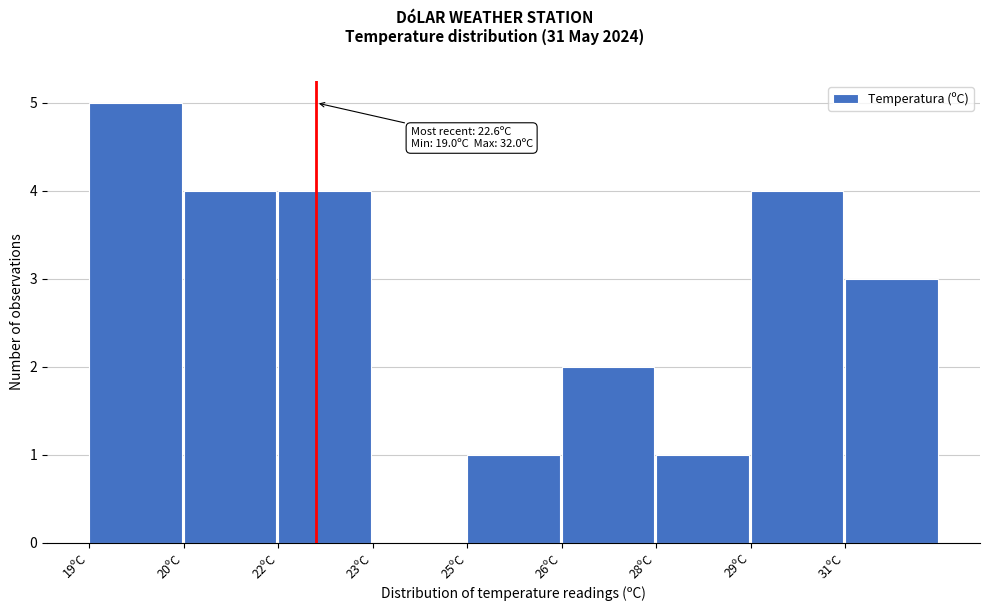

Reading left to right, extract all data points from this chart.

19ºC=5	20ºC=4	22ºC=4	23ºC=0	25ºC=1	26ºC=2	28ºC=1	29ºC=4	31ºC=3